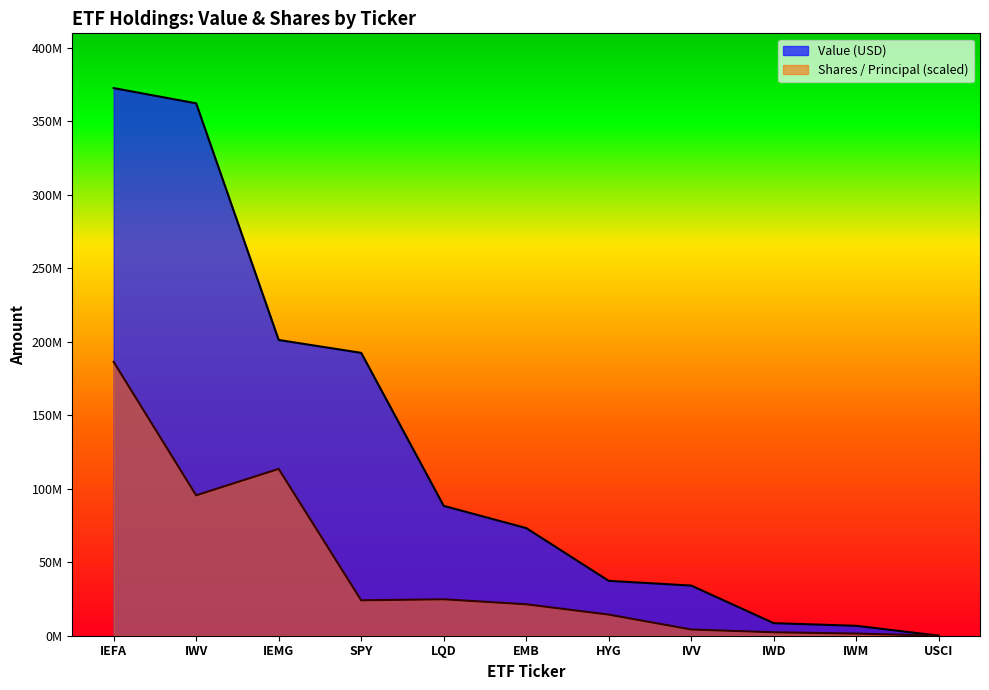

Reading left to right, extract all data points from this chart.

Value (USD): IEFA=372420000.0	IWV=362062000.0	IEMG=201128000.0	SPY=192378000.0	LQD=88312000.0	EMB=73210000.0	HYG=37319000.0	IVV=34108000.0	IWD=8544000.0	IWM=6747000.0	USCI=43000.0
Shares / Principal: IEFA=186210000.0	IWV=95471158.6	IEMG=113444707.5	SPY=24081075.8	LQD=24780687.3	EMB=21375092.3	HYG=14354338.4	IVV=4233771.1	IWD=2346180.5	IWM=1457921.9	USCI=33269.3